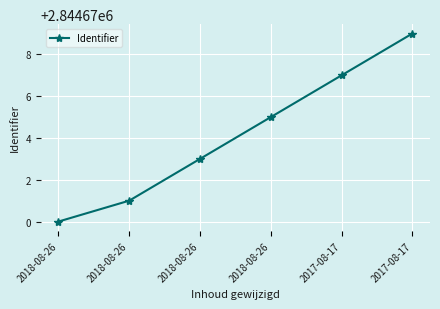

What is the difference between the second highest and second lowest values?

6